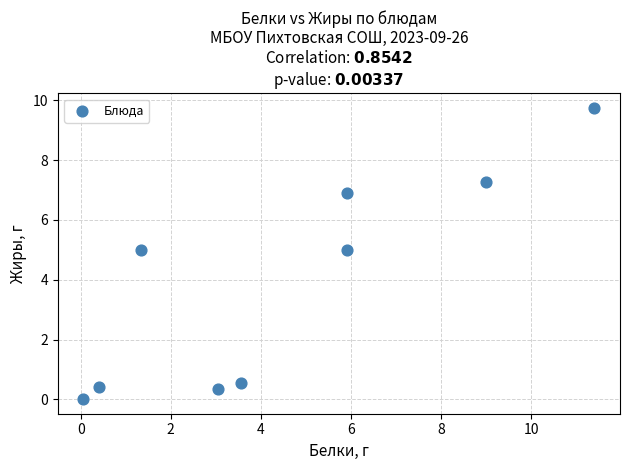

What is the range of X values (max minus min)?

11.3